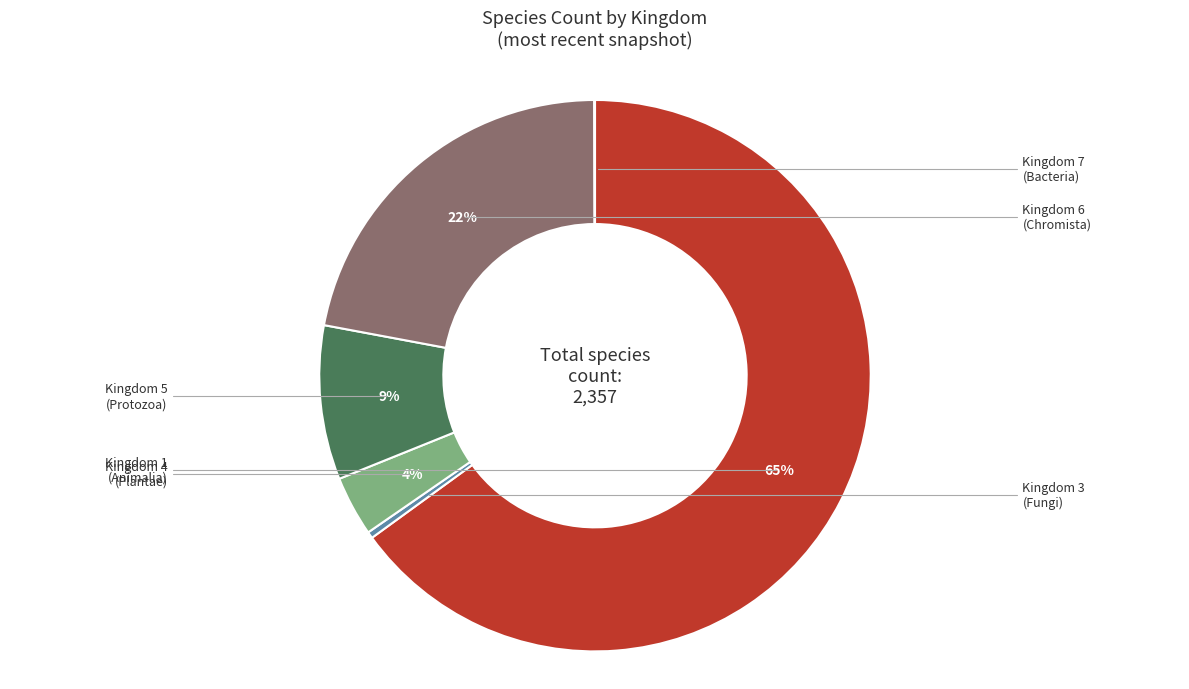

Is there a majority slice in this chart?

Yes